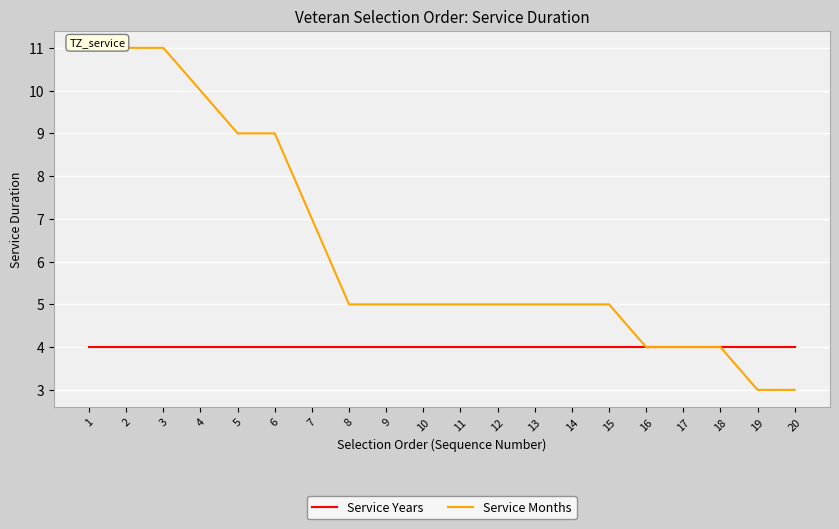

Rank the series at 20 from highest to lowest value.

Service Years, Service Months